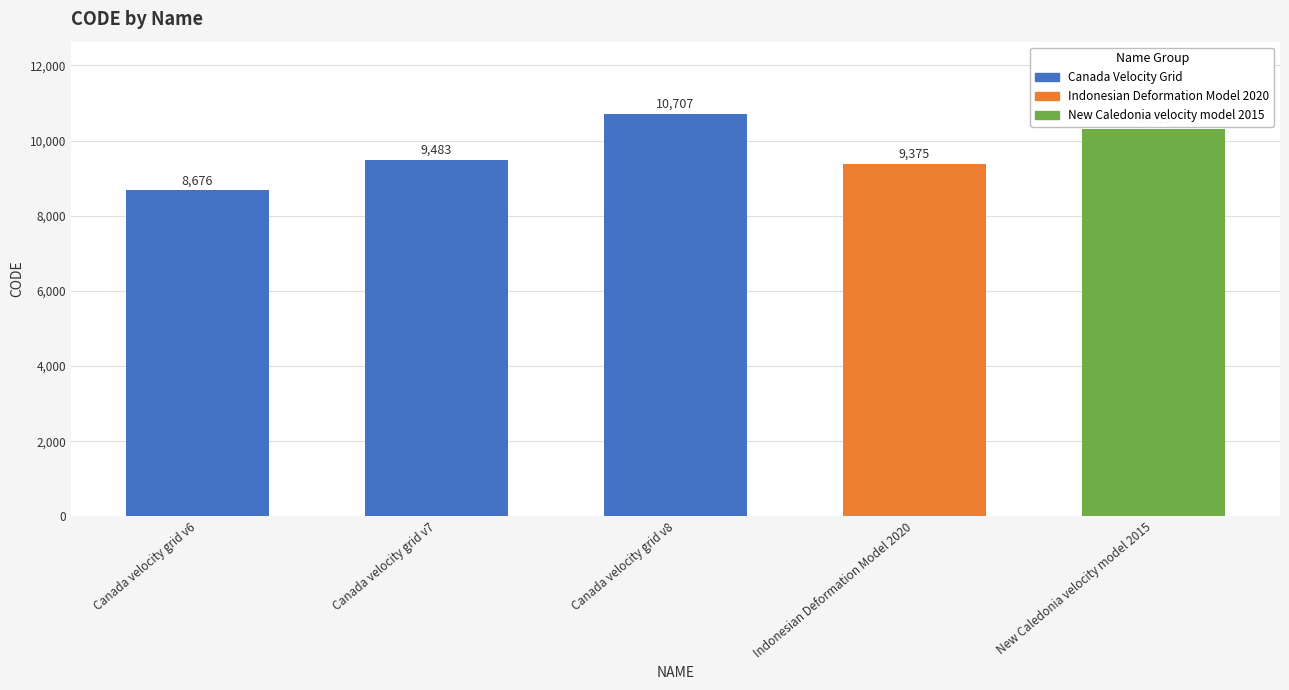

The chart shows a value of 8676 at Canada velocity grid v6. True or false?

True